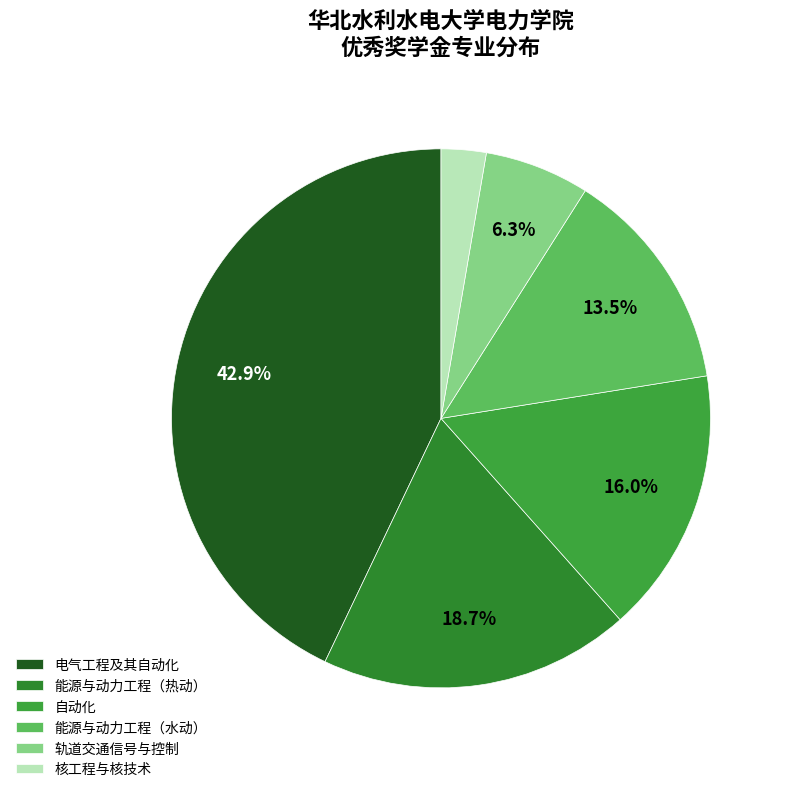

True or false: 电气工程及其自动化 accounts for 22% of the total.

False